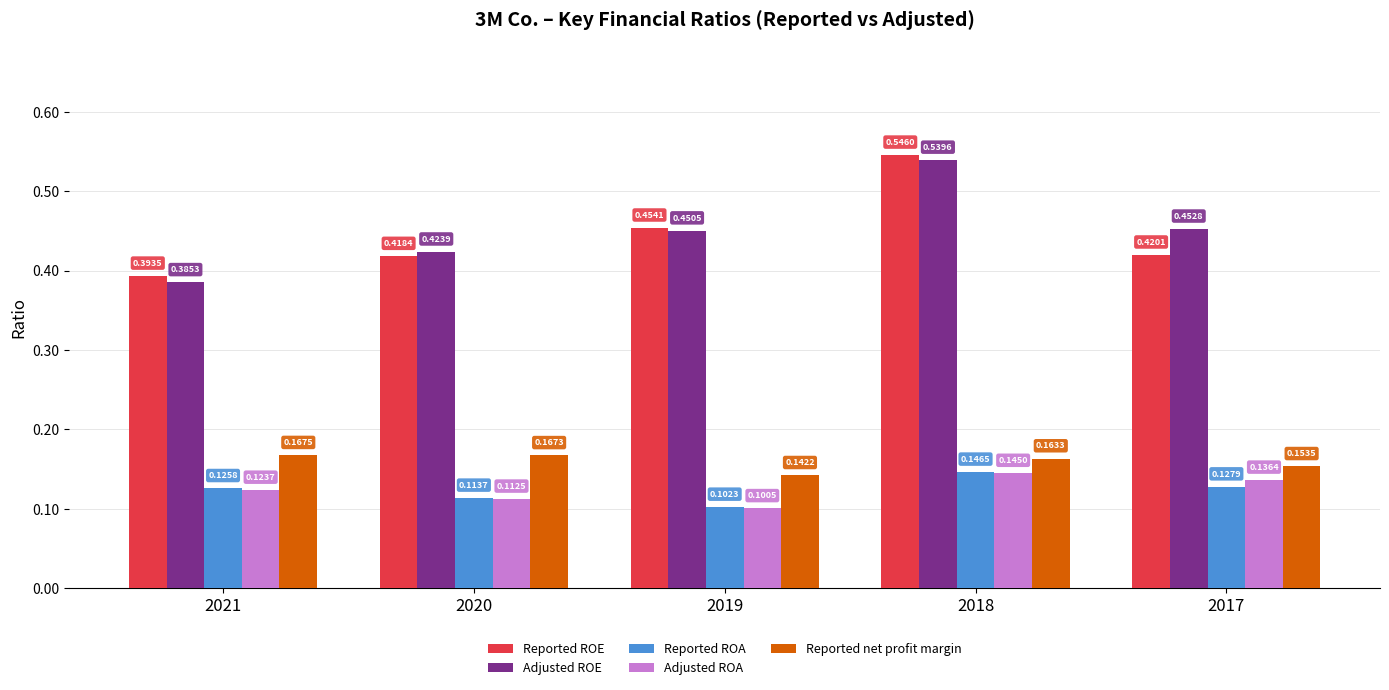

What are all the series names shown in the legend?

Reported ROE, Adjusted ROE, Reported ROA, Adjusted ROA, Reported net profit margin